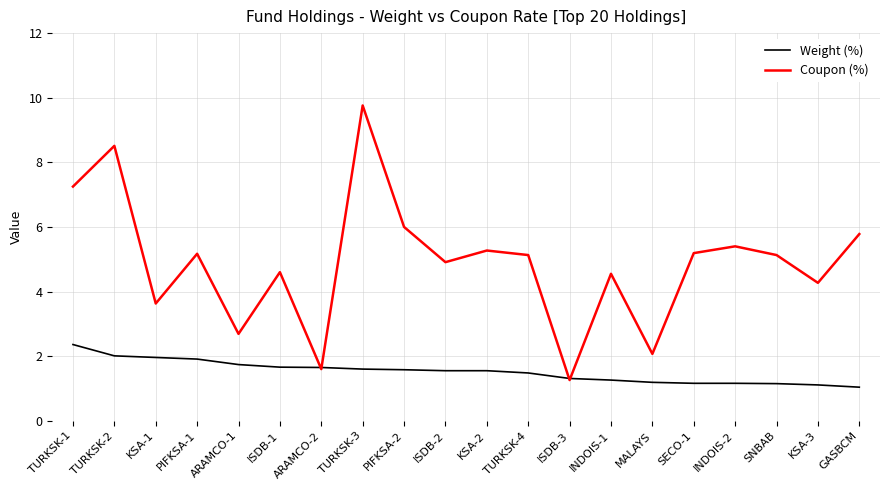

What is the smallest value displayed?

1.0